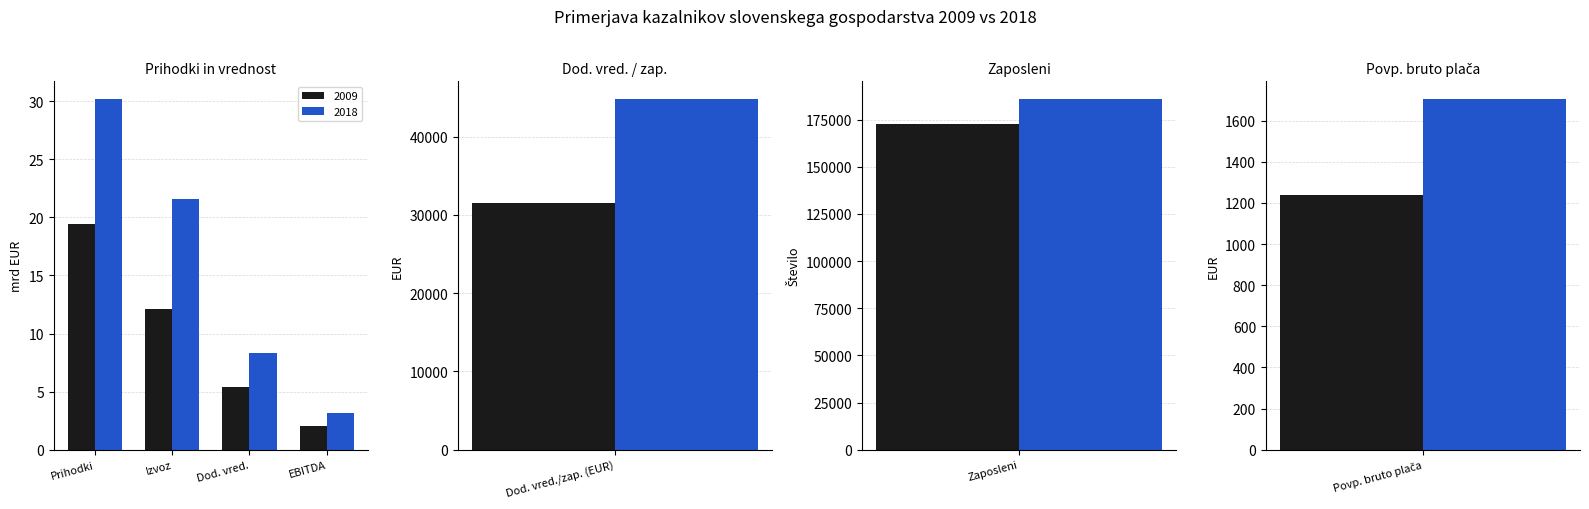

True or false: 2018 has a value of 1706.0 at Povp. bruto plača.

True